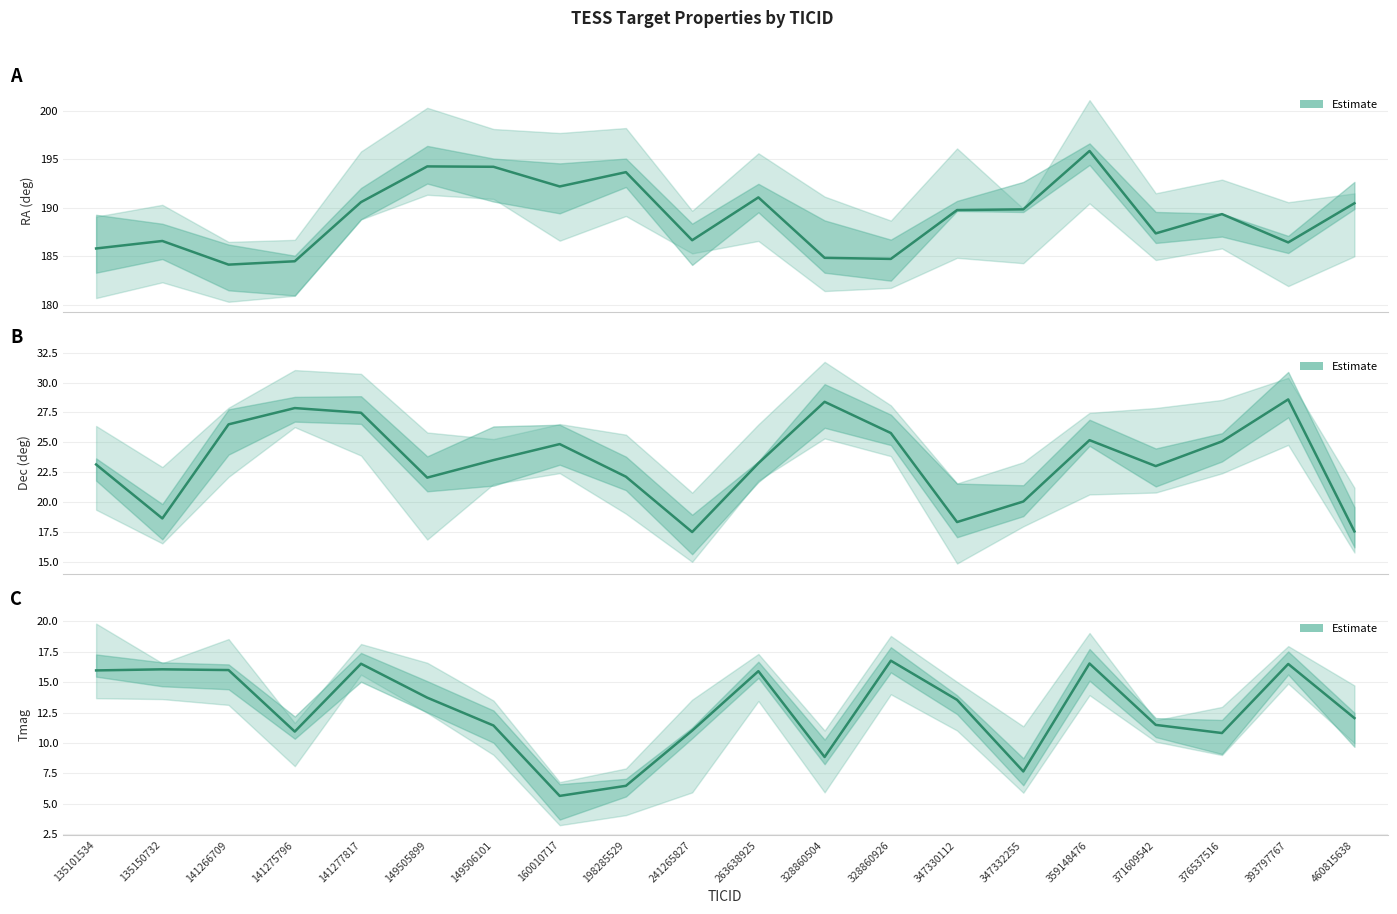

True or false: RA and Tmag intersect in this chart.

False